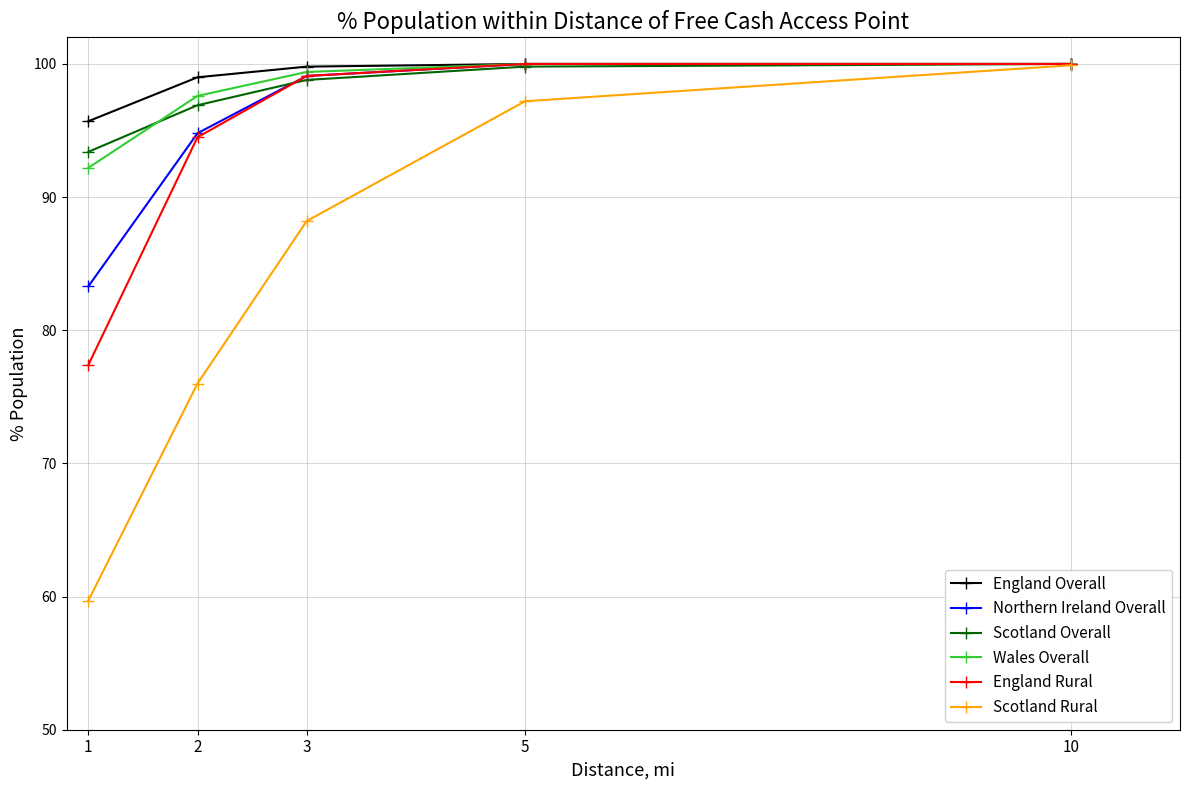

What is the maximum value for Scotland Overall?

100.0